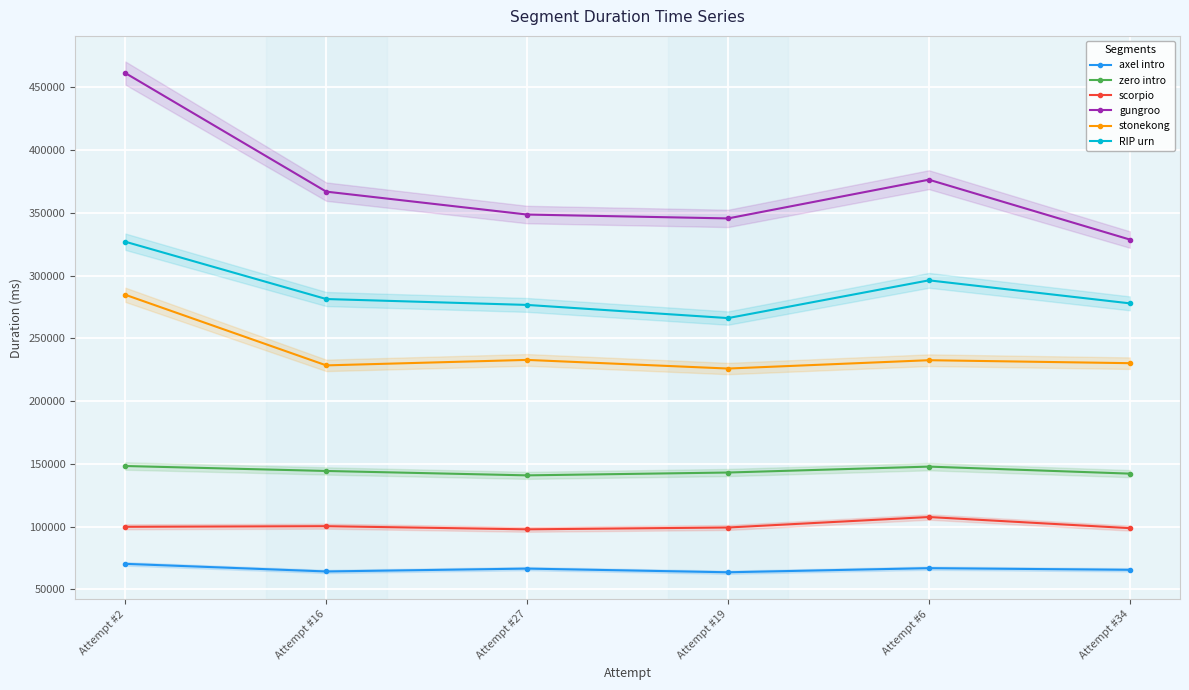

The RIP urn series shows 326898 at Attempt #2. True or false?

True